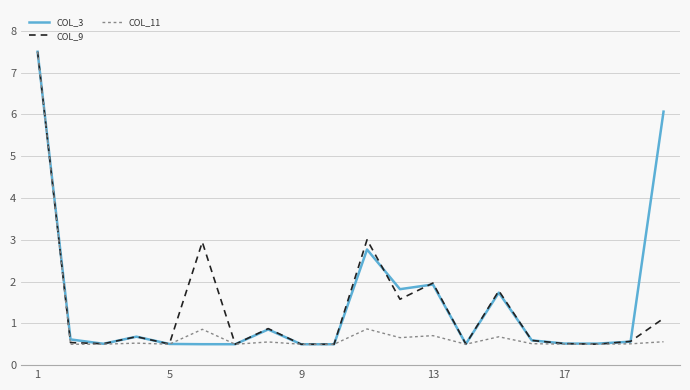

What is the minimum value shown in the chart?

0.5